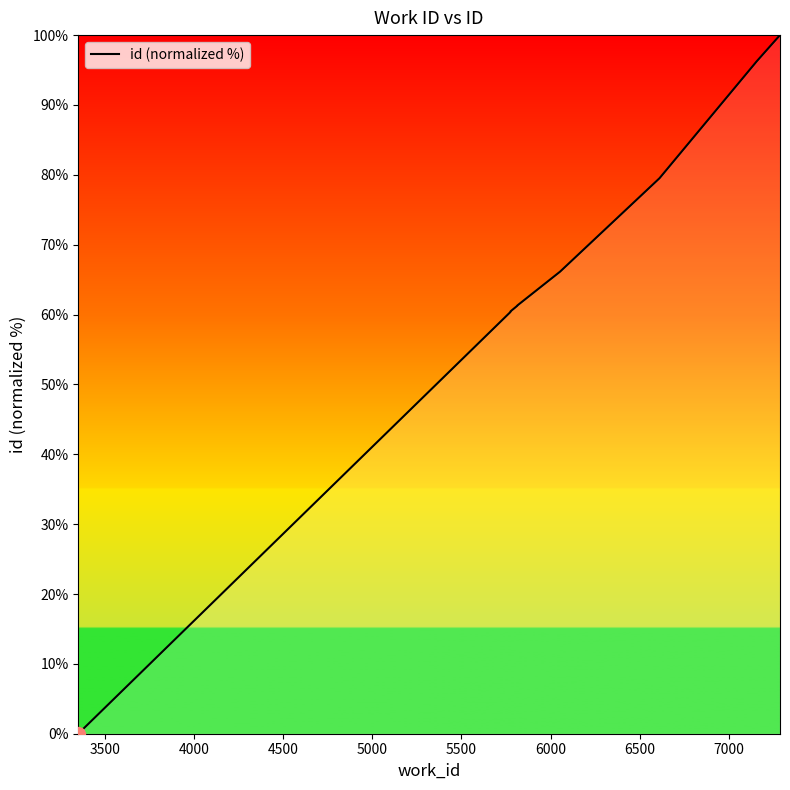

What is the value of the 7th point from the left?

66.1